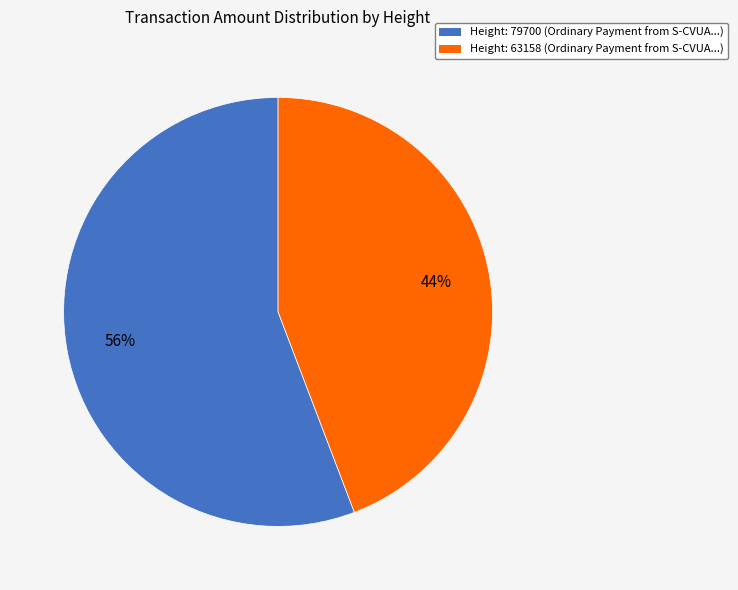

Rank the categories by value from lowest to highest.

Height: 63158 (Ordinary Payment from S-CVUA...), Height: 79700 (Ordinary Payment from S-CVUA...)